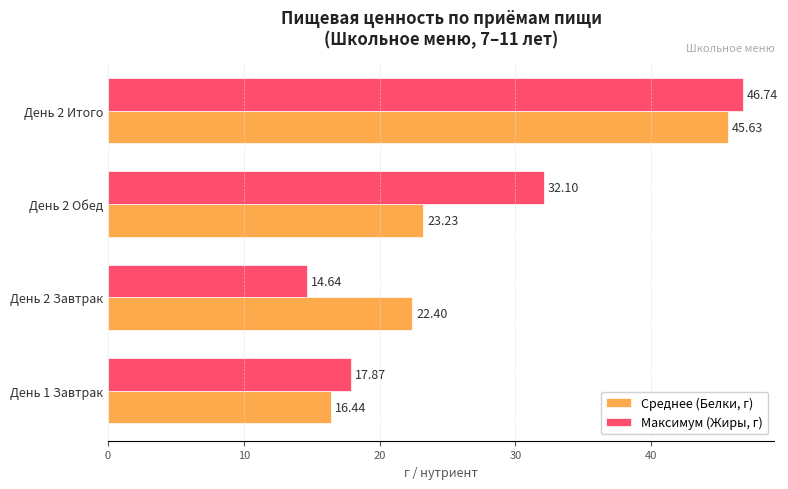

Count the number of data series in this chart.

2